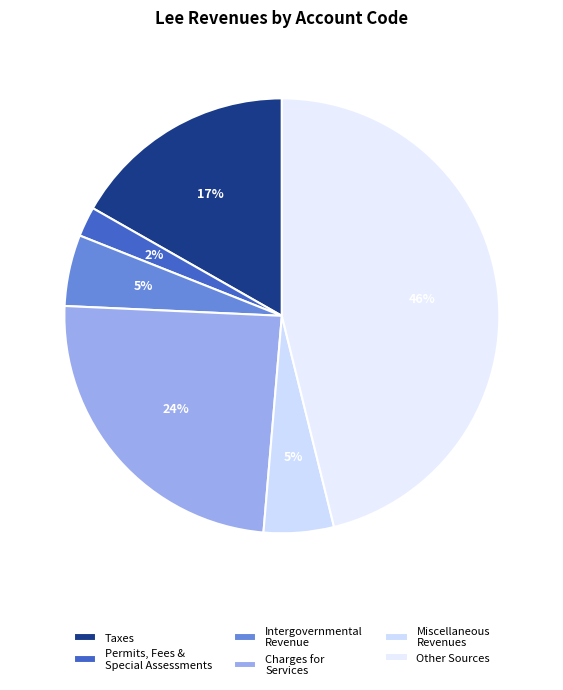

Does any single category account for the majority?

No